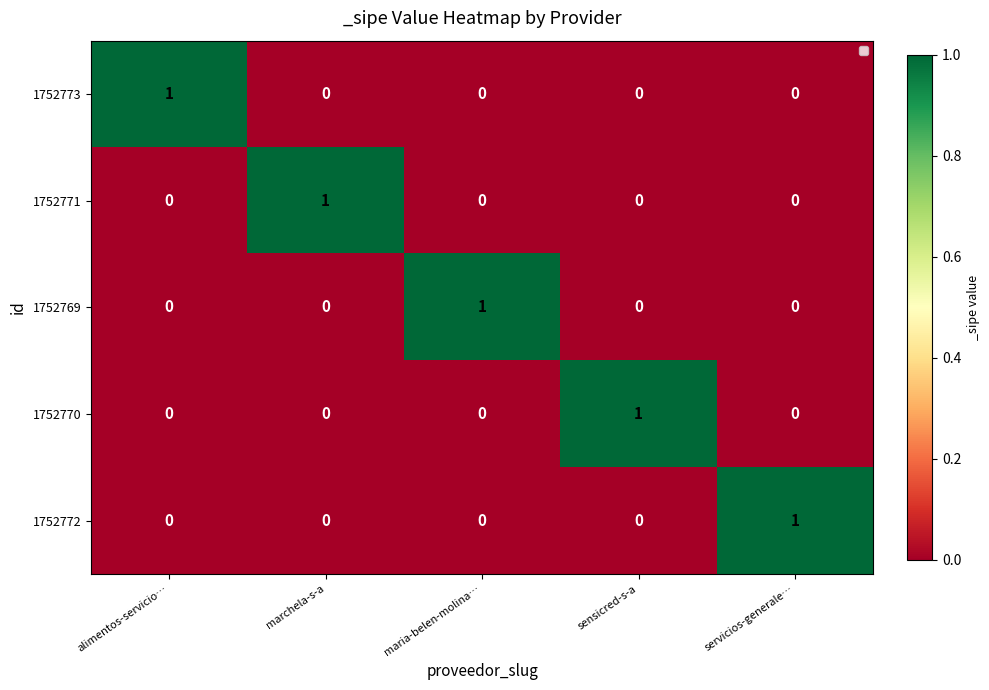

What is the maximum value shown in the chart?

1